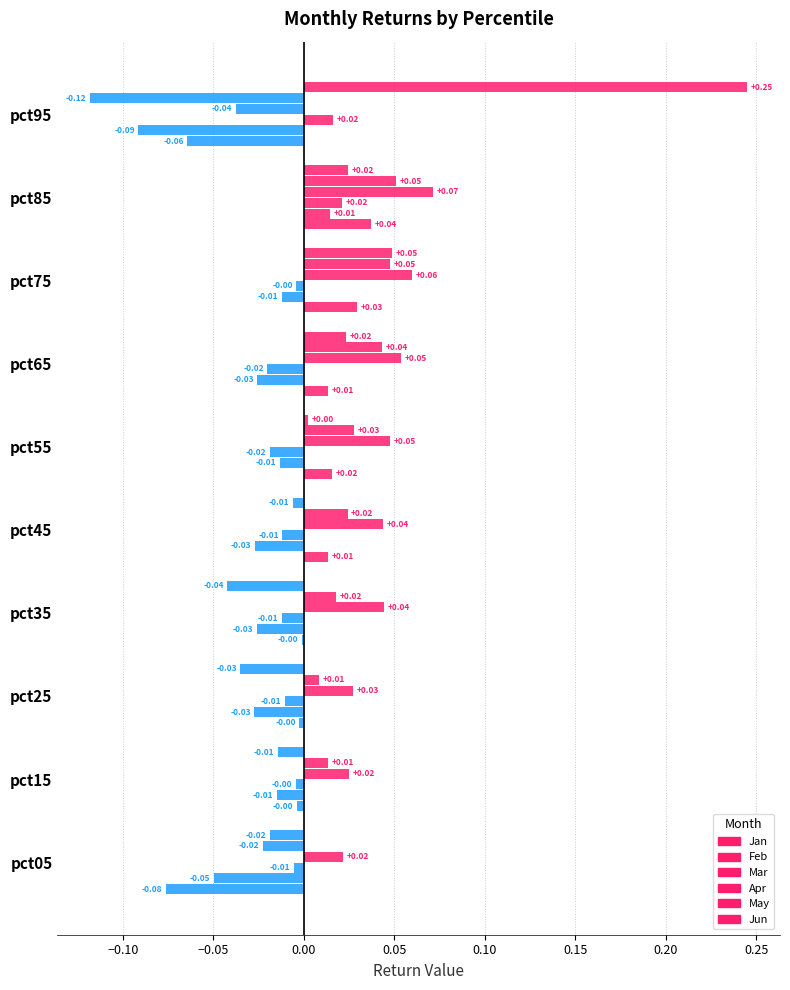

At how many categories does at least one series exceed 0?

10